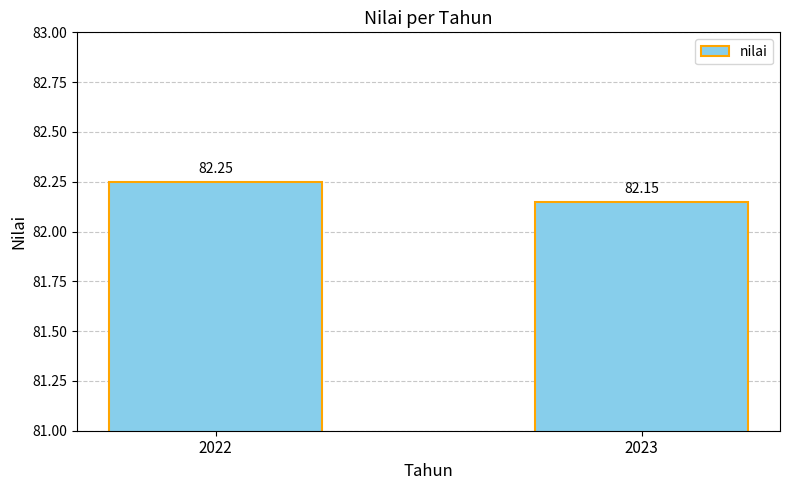

List the labels in order of value, largest first.

2022, 2023